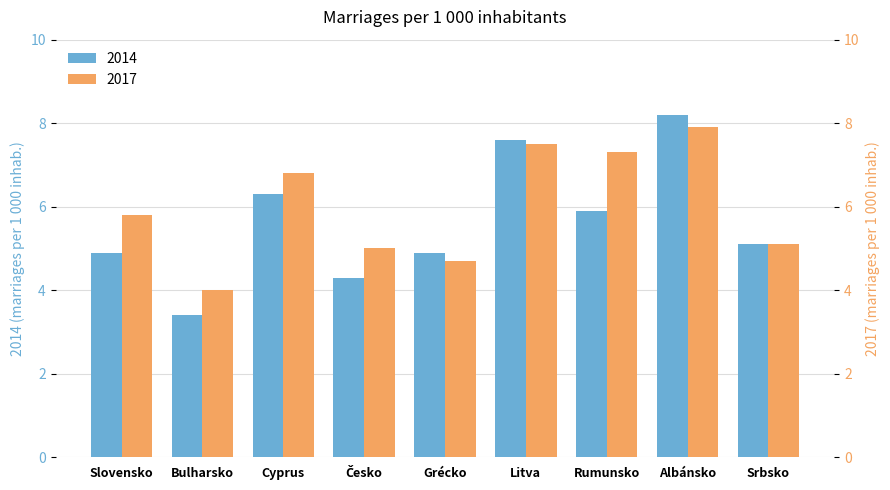

What are all the series names shown in the legend?

2014, 2017